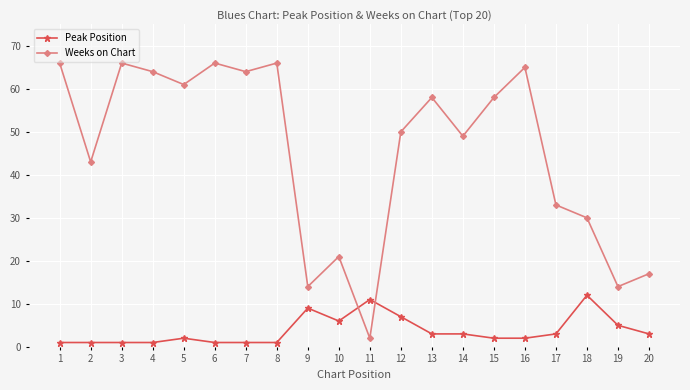

What is the maximum value shown in the chart?

66